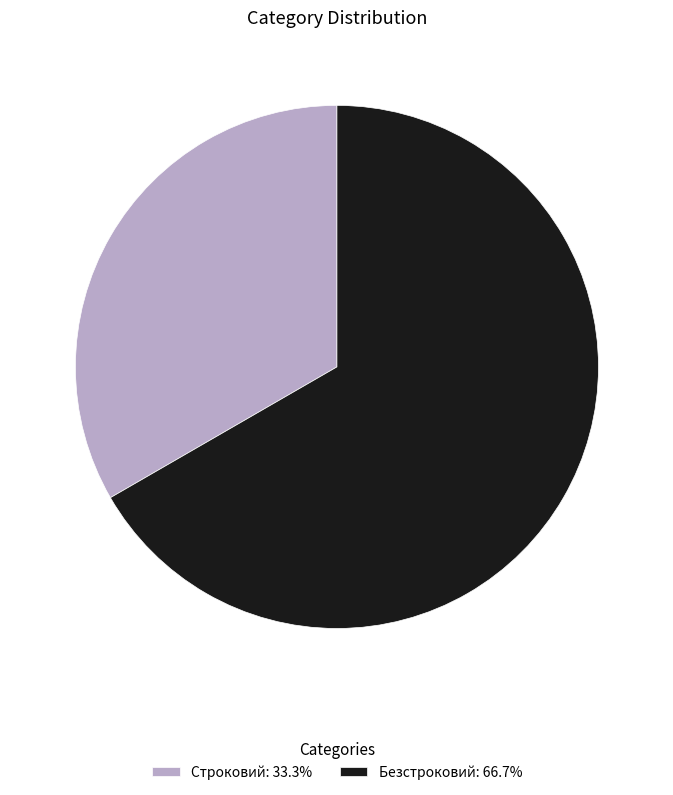

What is the ratio of the value at Безстроковий to the value at Строковий?

2.0